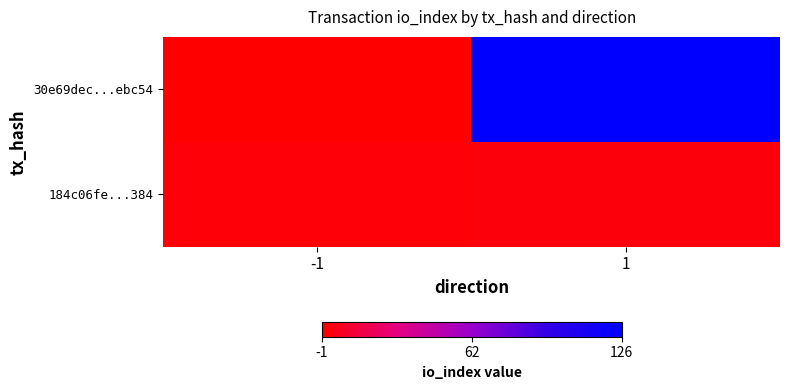

At which category is the sum across all series the highest?

1